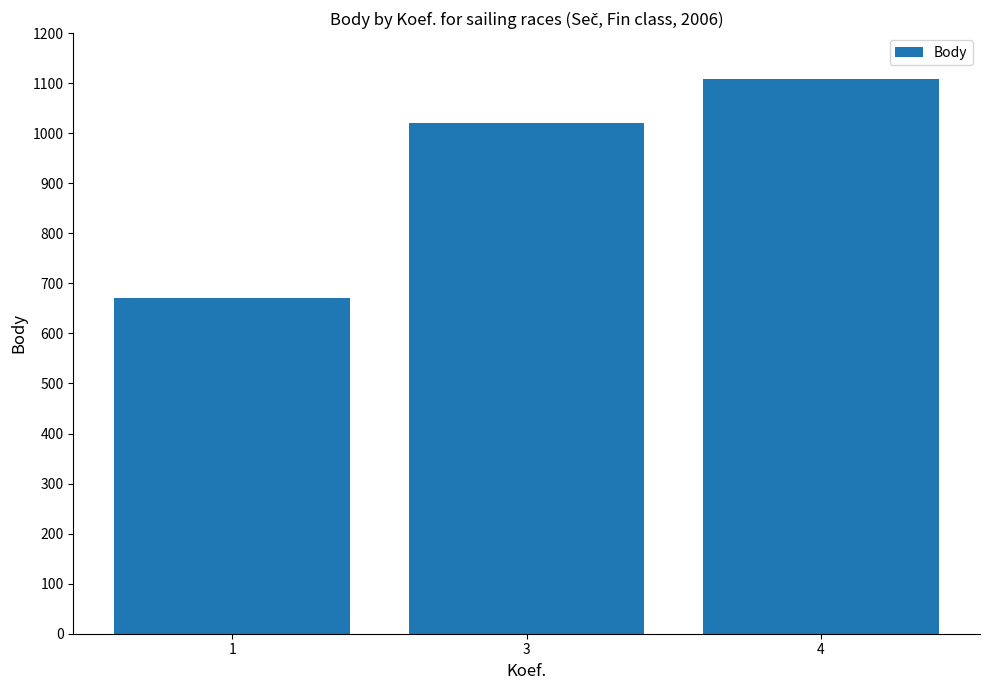

Reading right to left, list all the values displayed in this chart.

4=1108	3=1020	1=671